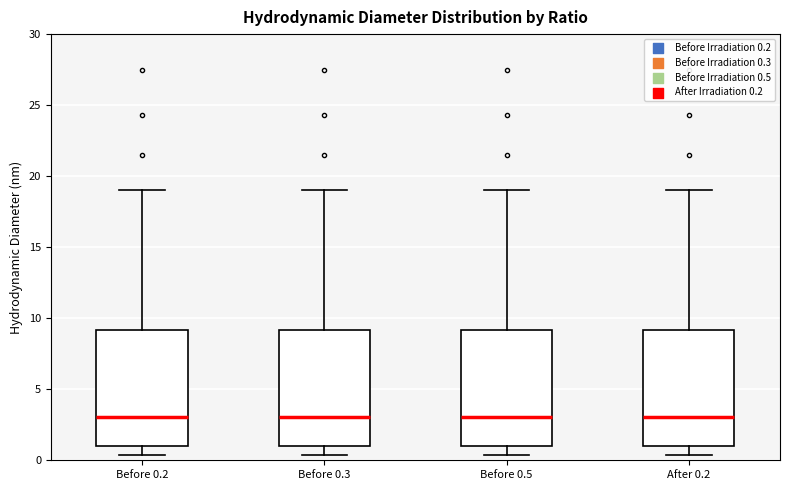

Where does the upper whisker of the box for Before 0.5 end on the y-axis? The values are not printed on the chart, so give them approximately, as read against the axis.

19.0